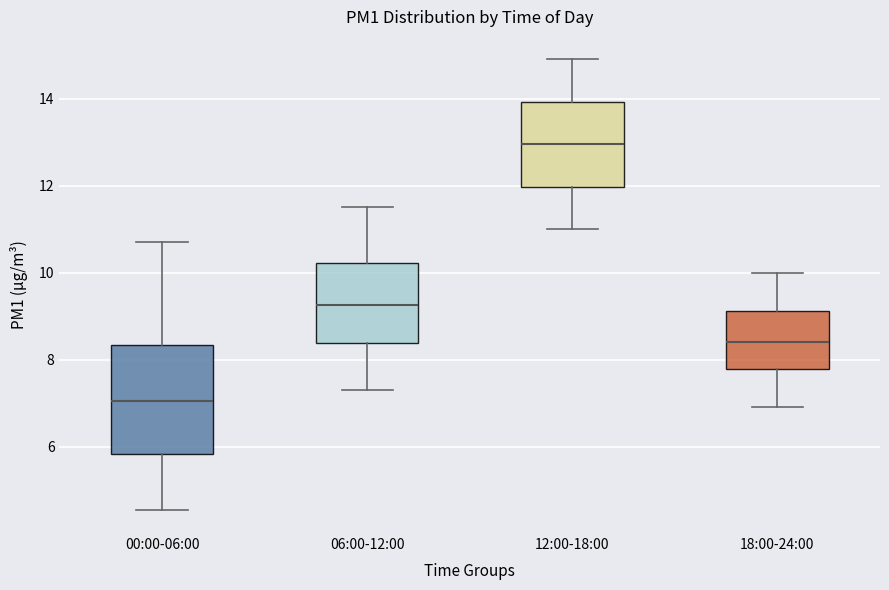

Reading left to right, read every box against the y-axis: the position of its median line, the range the box covers, and the ends of its whiskers. The values are not printed on the chart, so give them approximately, as read against the axis.

00:00-06:00: median 7.0, box 5.8 to 8.4, whiskers 4.6 to 10.8
06:00-12:00: median 9.2, box 8.4 to 10.2, whiskers 7.4 to 11.6
12:00-18:00: median 13.0, box 12.0 to 14.0, whiskers 11.0 to 15.0
18:00-24:00: median 8.4, box 7.8 to 9.2, whiskers 7.0 to 10.0